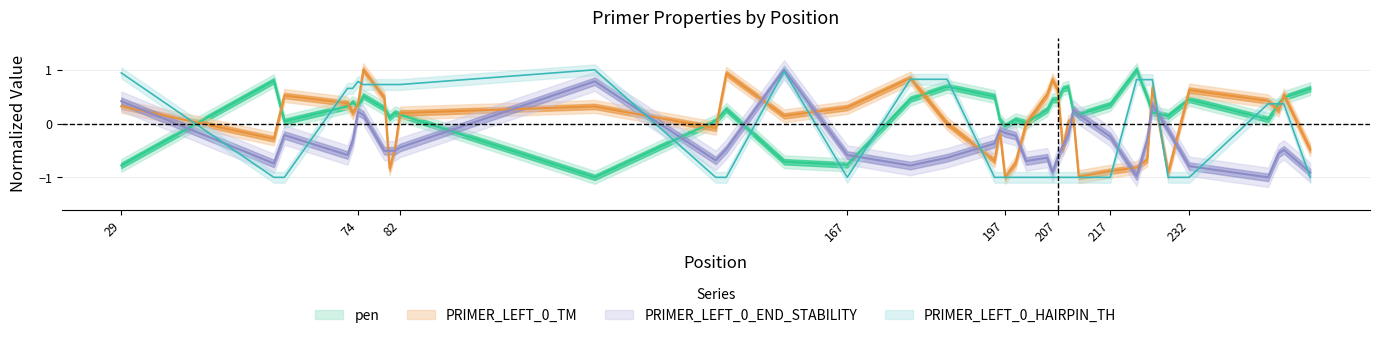

True or false: pen has more than 0 interior local peaks.

True